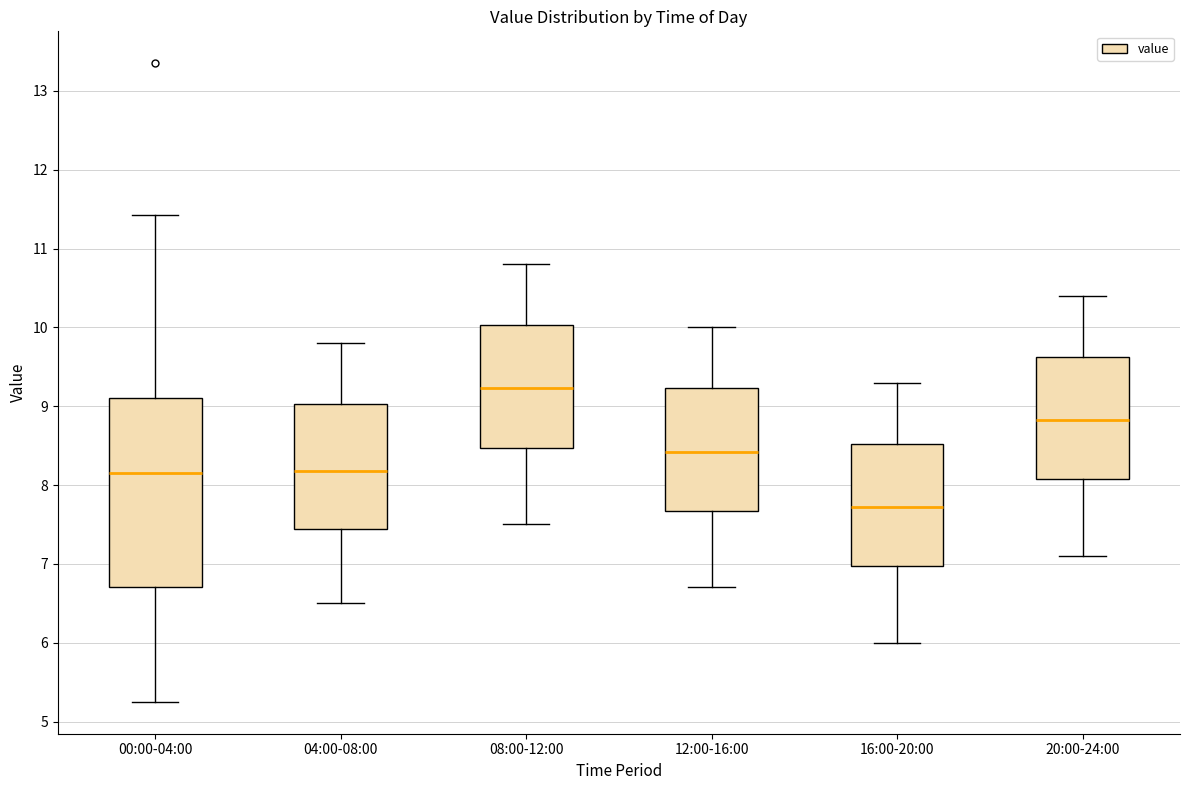

Reading left to right, read every box against the y-axis: the position of its median line, the range the box covers, and the ends of its whiskers. The values are not printed on the chart, so give them approximately, as read against the axis.

00:00-04:00: median 8.2, box 6.7 to 9.1, whiskers 5.3 to 11.4
04:00-08:00: median 8.2, box 7.4 to 9.0, whiskers 6.5 to 9.8
08:00-12:00: median 9.2, box 8.5 to 10.0, whiskers 7.5 to 10.8
12:00-16:00: median 8.4, box 7.7 to 9.2, whiskers 6.7 to 10.0
16:00-20:00: median 7.7, box 7.0 to 8.5, whiskers 6.0 to 9.3
20:00-24:00: median 8.8, box 8.1 to 9.6, whiskers 7.1 to 10.4